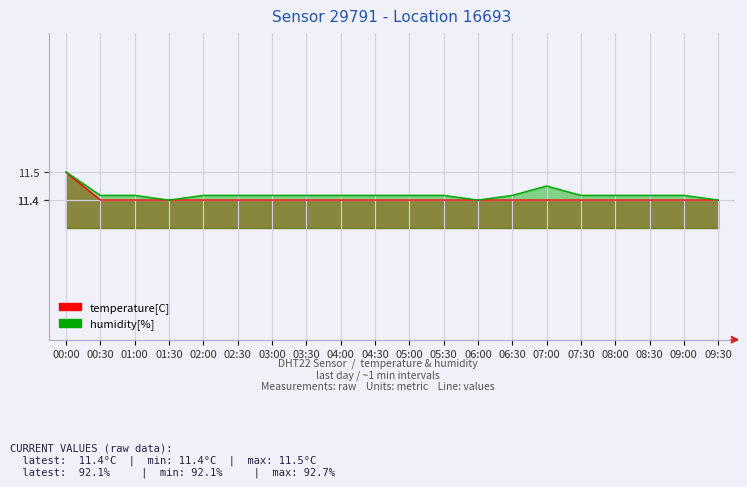

What position from the left is 02:00?

5